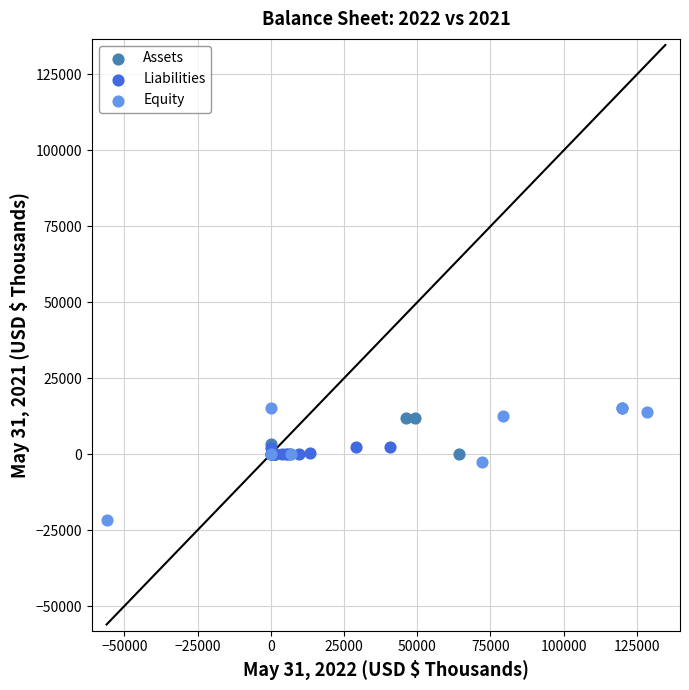

Which series contains the lowest Y value?

Equity